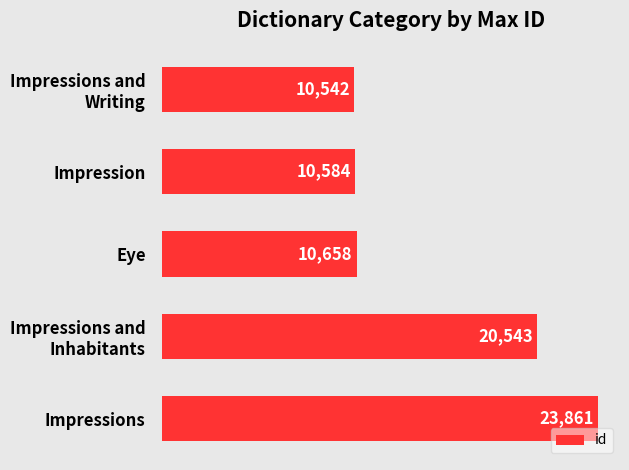

The chart shows a value of 33107 at Impressions. True or false?

False